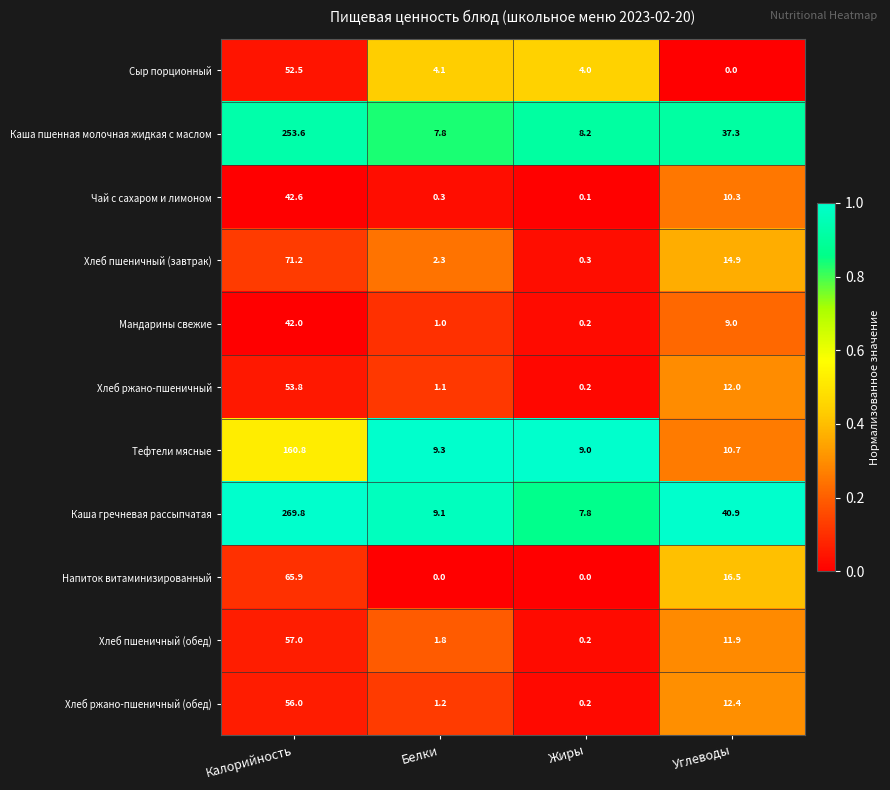

At how many categories does at least one series exceed 0?

4